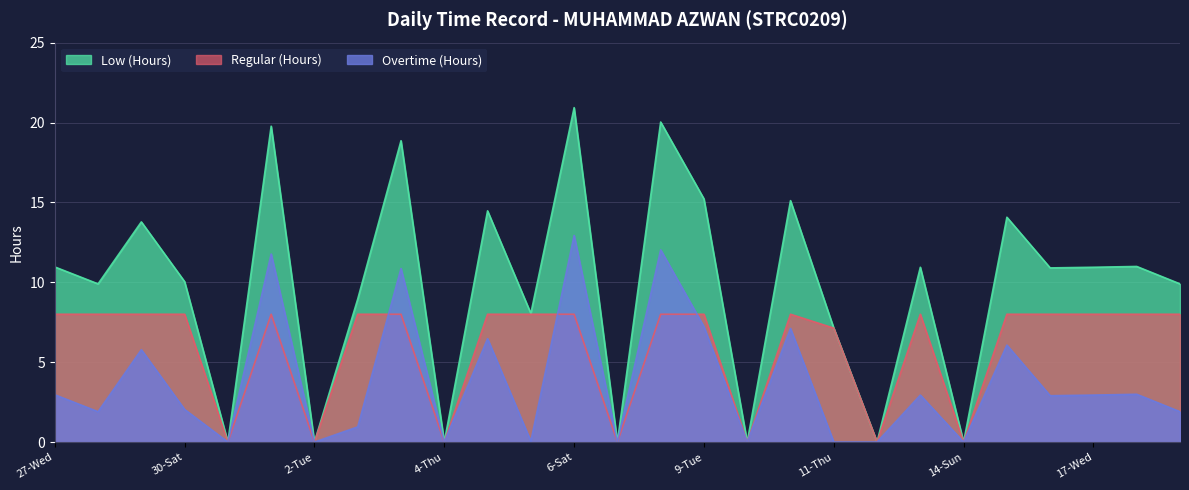

What is the maximum value shown in the chart?

20.9